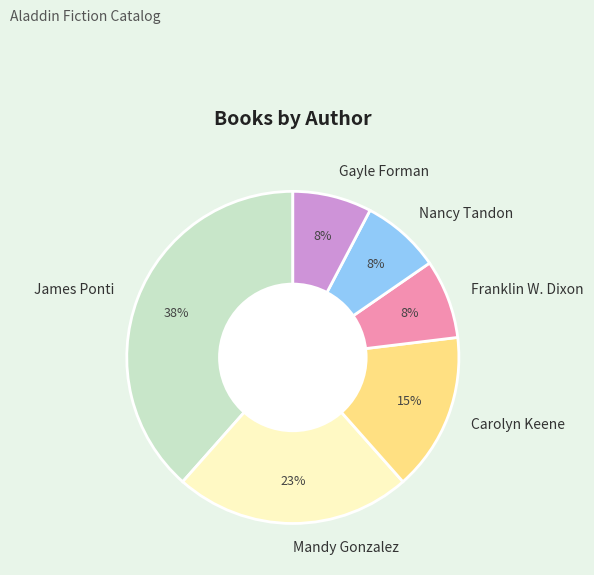

Does any single category account for the majority?

No